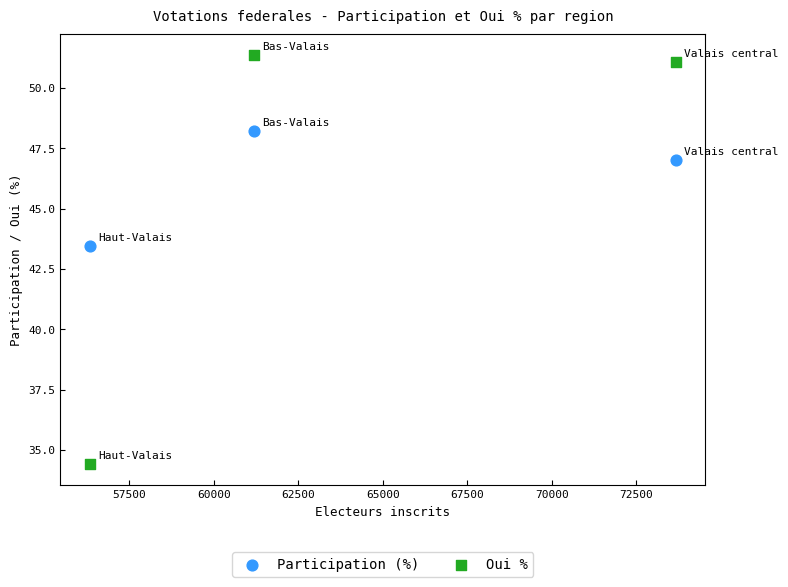

Across all data points, what is the average Y value?

45.9